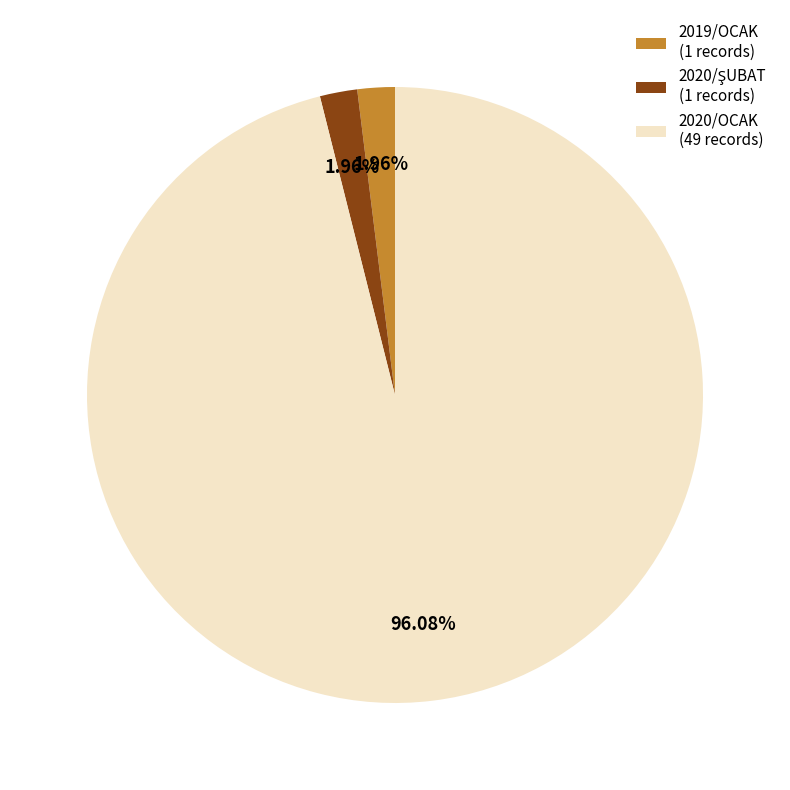

What is the ratio of the value at 2020/OCAK (49 records) to the value at 2019/OCAK (1 records)?

49.0